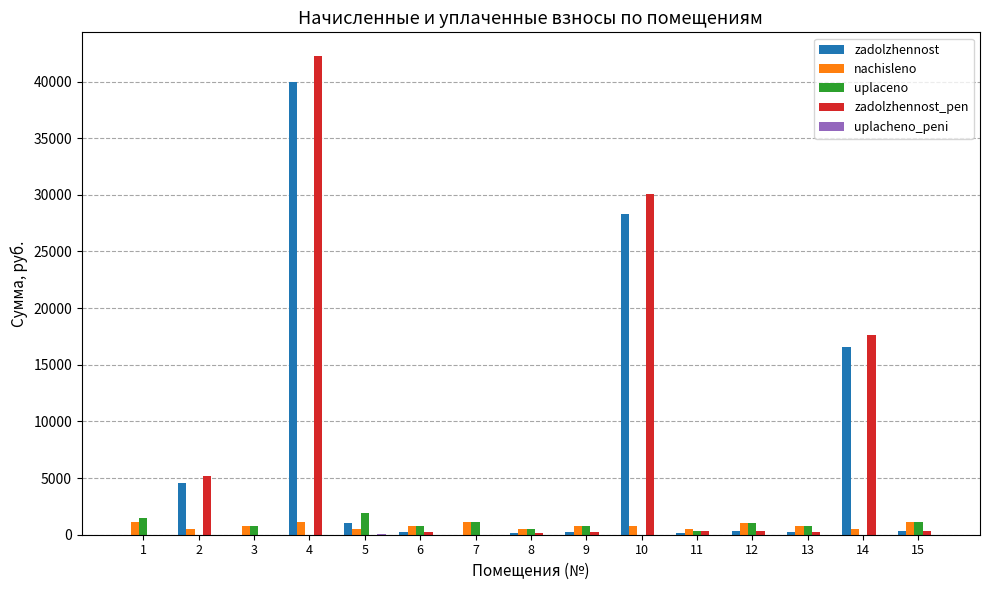

What is the sum of all uplaceno values?

10782.7